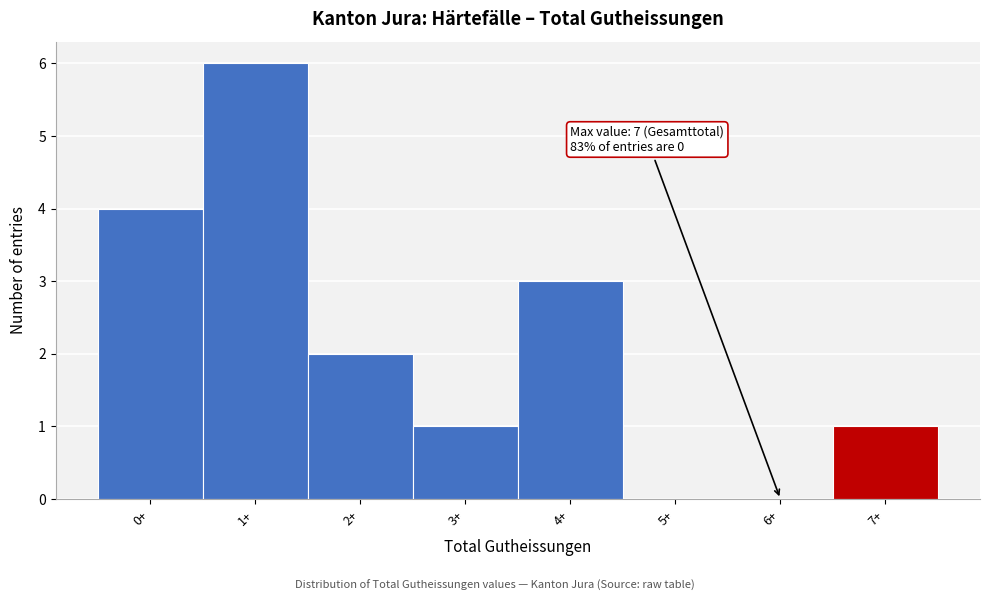

Reading left to right, transcribe all the data shown in this chart.

0+=4	1+=6	2+=2	3+=1	4+=3	5+=0	6+=0	7+=1